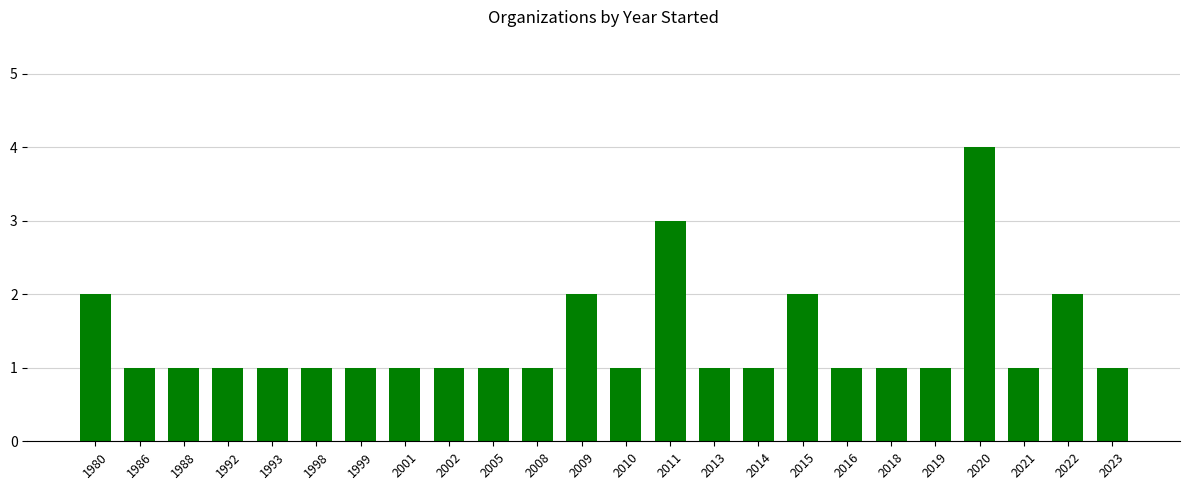

Reading right to left, what are all the values shown in this chart?

2023=1	2022=2	2021=1	2020=4	2019=1	2018=1	2016=1	2015=2	2014=1	2013=1	2011=3	2010=1	2009=2	2008=1	2005=1	2002=1	2001=1	1999=1	1998=1	1993=1	1992=1	1988=1	1986=1	1980=2